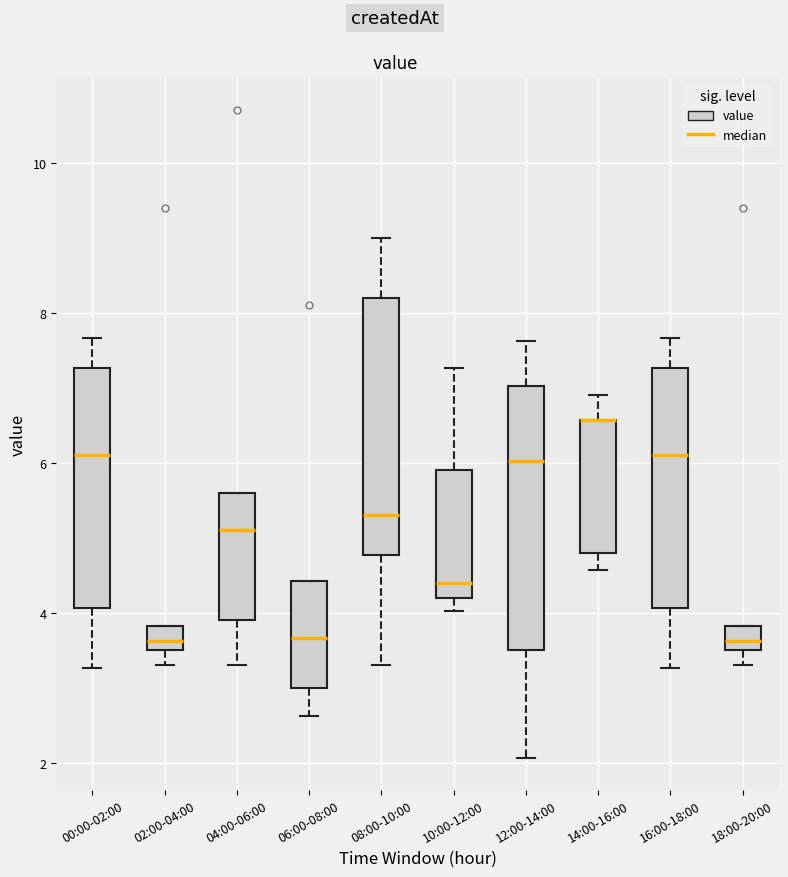

Reading left to right, read every box against the y-axis: the position of its median line, the range the box covers, and the ends of its whiskers. The values are not printed on the chart, so give them approximately, as read against the axis.

00:00-02:00: median 6.2, box 4.0 to 7.2, whiskers 3.2 to 7.6
02:00-04:00: median 3.6 (inside the box), box 3.6 to 3.8, whiskers 3.4 to 3.8
04:00-06:00: median 5.2, box 4.0 to 5.6, whiskers 3.4 to 5.6
06:00-08:00: median 3.6, box 3.0 to 4.4, whiskers 2.6 to 4.4
08:00-10:00: median 5.4, box 4.8 to 8.2, whiskers 3.4 to 9.0
10:00-12:00: median 4.4, box 4.2 to 6.0, whiskers 4.0 to 7.2
12:00-14:00: median 6.0, box 3.6 to 7.0, whiskers 2.0 to 7.6
14:00-16:00: median 6.6 (drawn on the box's upper edge), box 4.8 to 6.6, whiskers 4.6 to 7.0
16:00-18:00: median 6.2, box 4.0 to 7.2, whiskers 3.2 to 7.6
18:00-20:00: median 3.6 (inside the box), box 3.6 to 3.8, whiskers 3.4 to 3.8